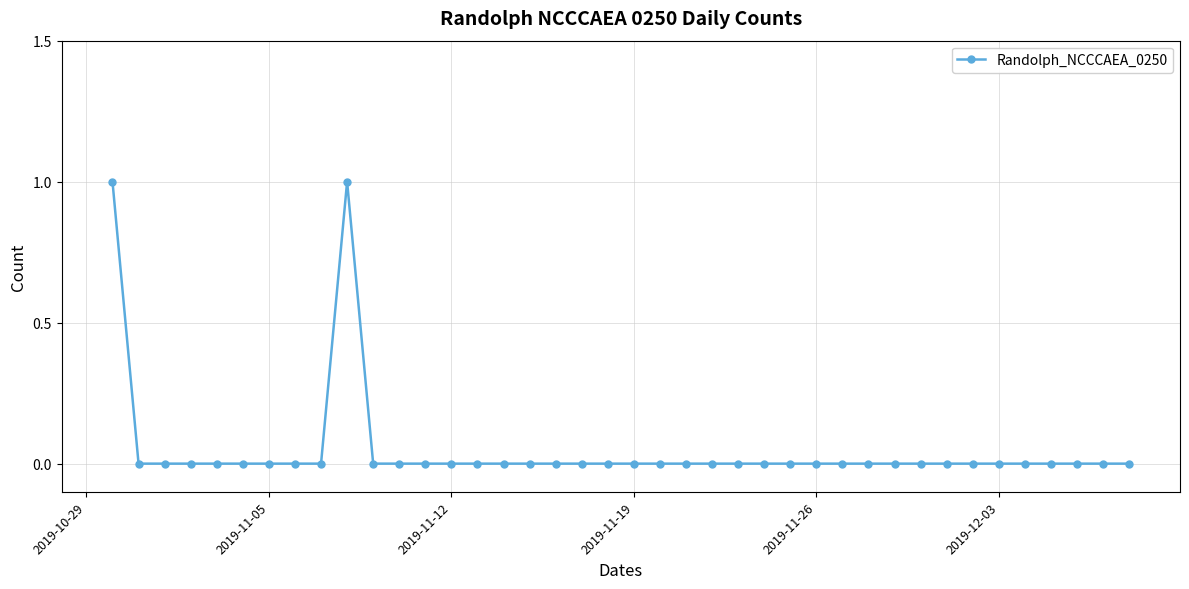

True or false: the data shows 0 at 2019-11-19.

True